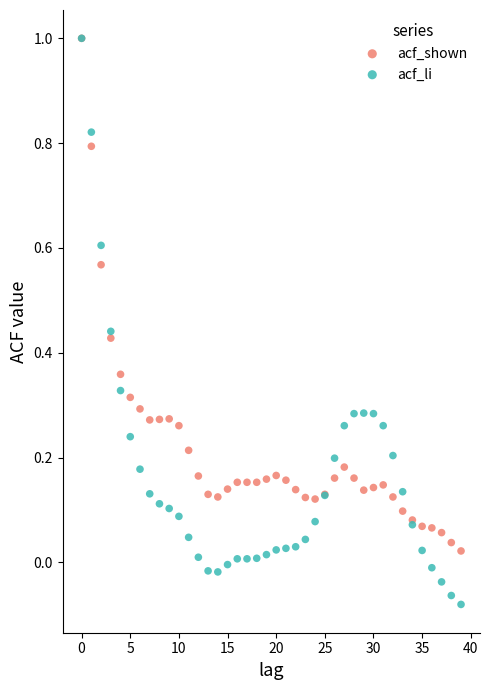

Which series has the widest spread of Y values?

acf_li